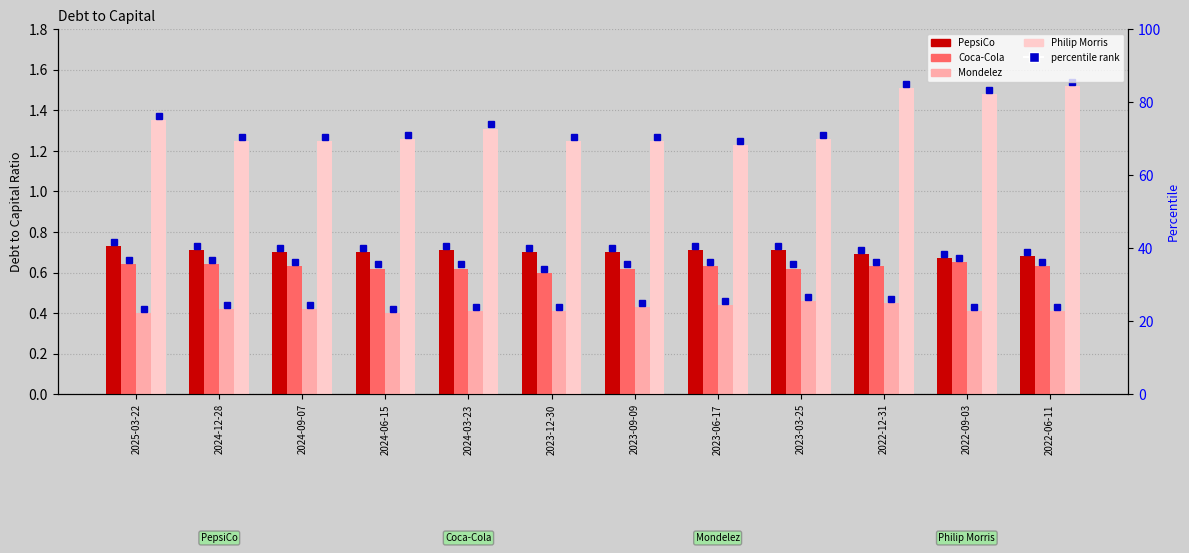

At which category is the sum across all series the highest?

2022-12-31